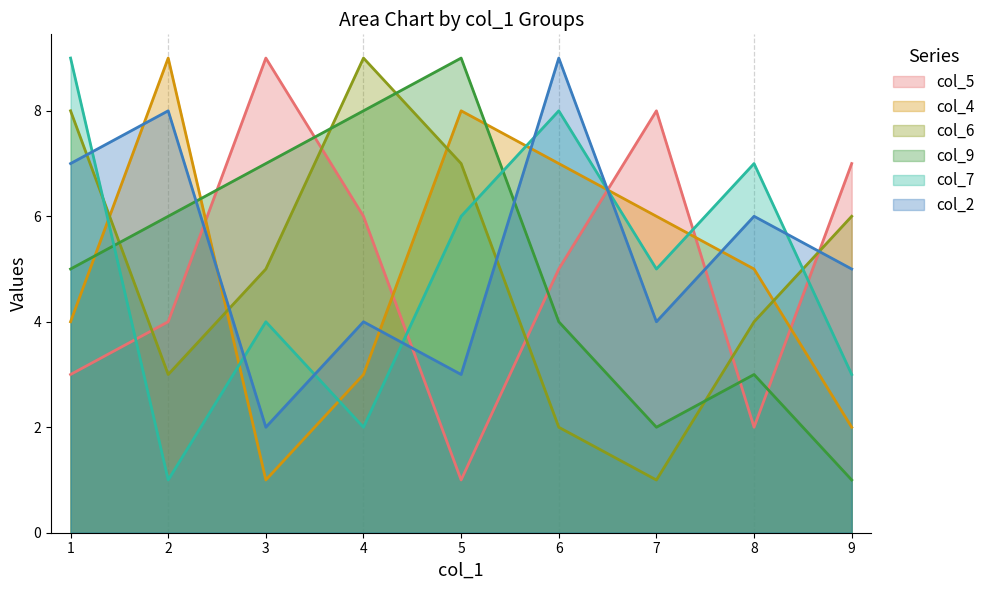

How many lines are shown in the chart?

6